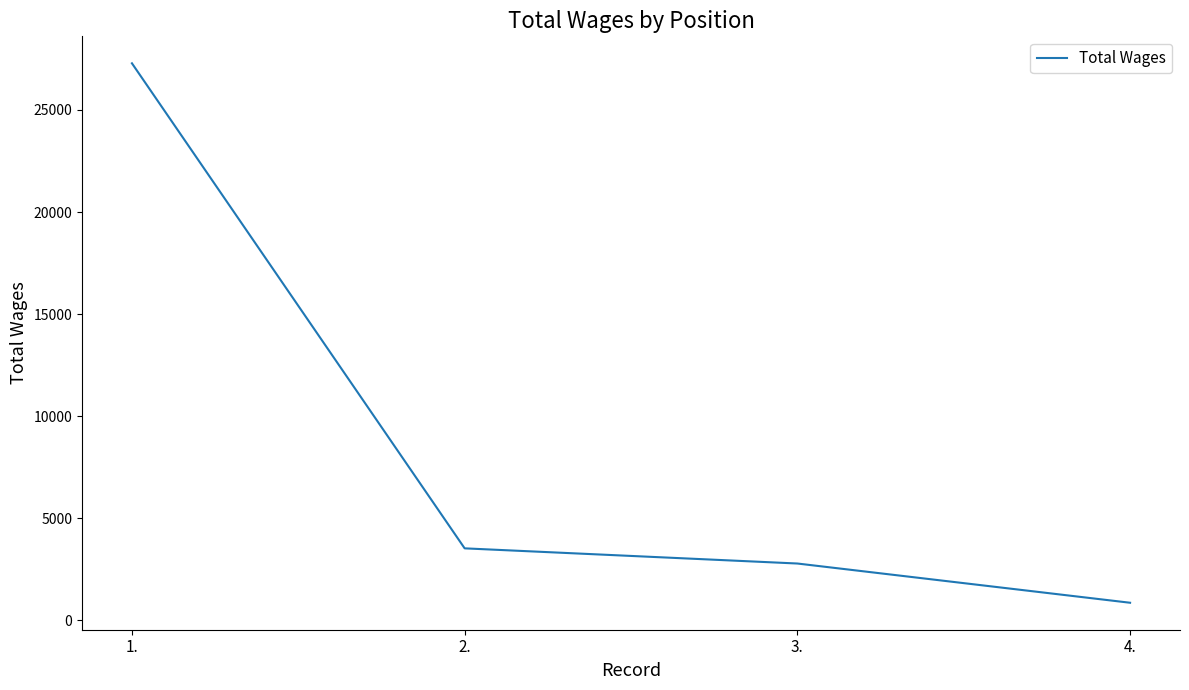

What is the difference between the values at 3. and 1.?

24494